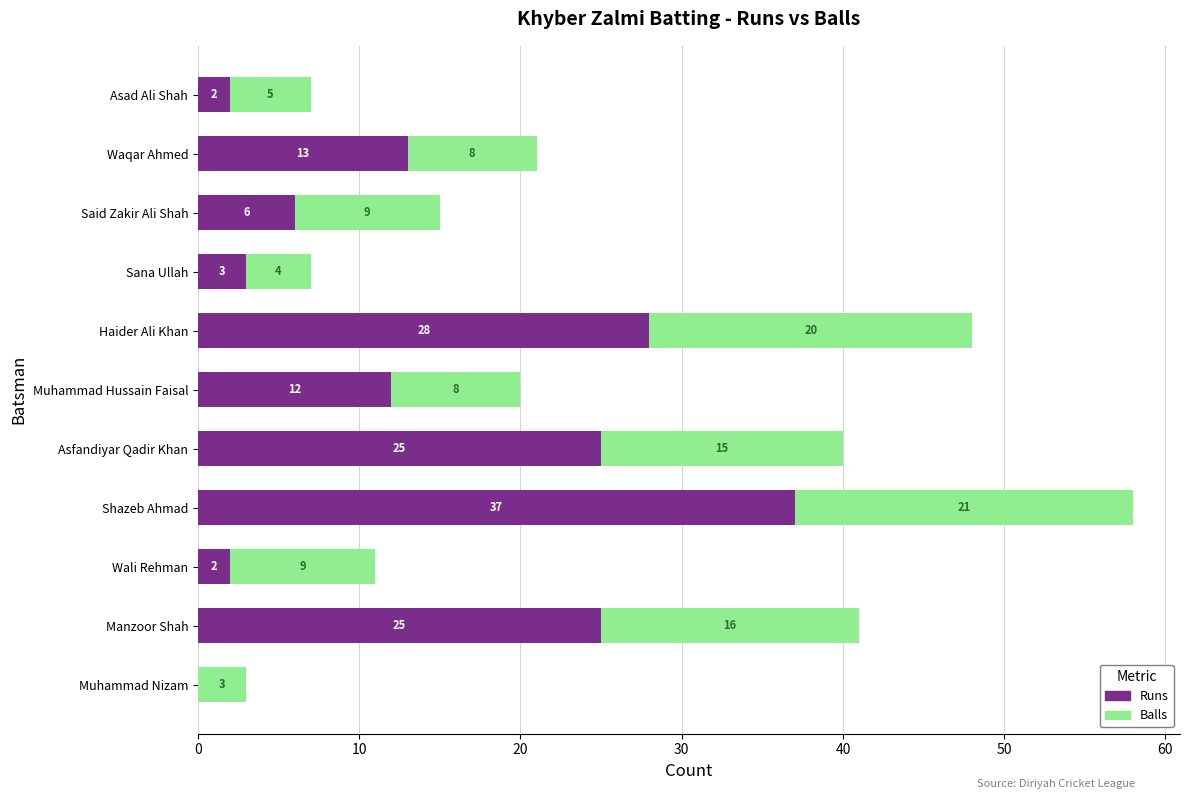

What is the total value across all series at Muhammad Hussain Faisal?

20